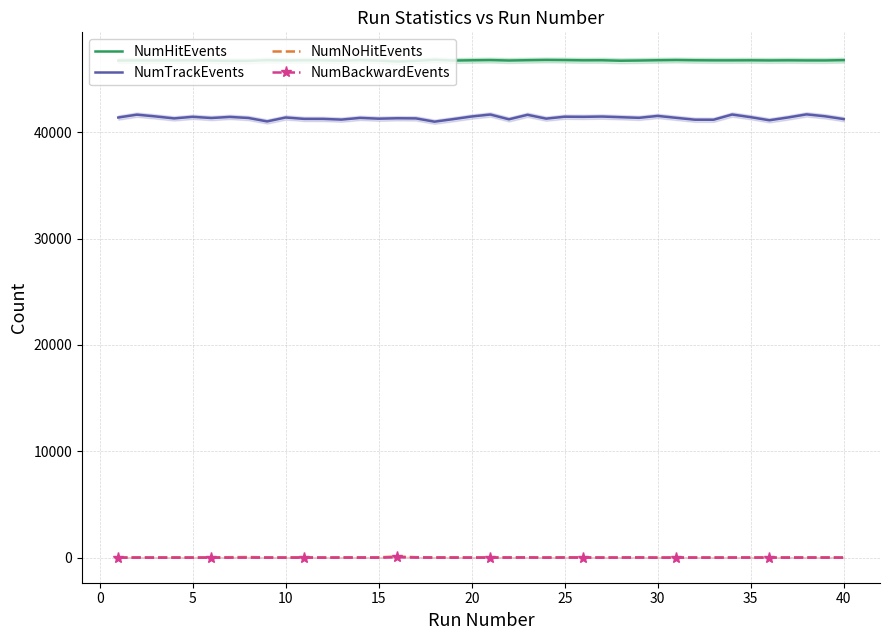

How many interior local valleys does the NumNoHitEvents series have?

12